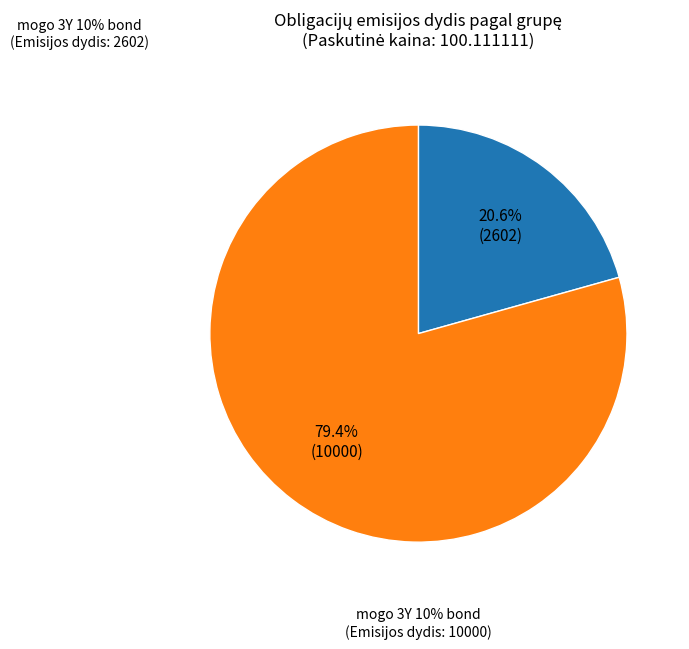

Is there a majority slice in this chart?

Yes